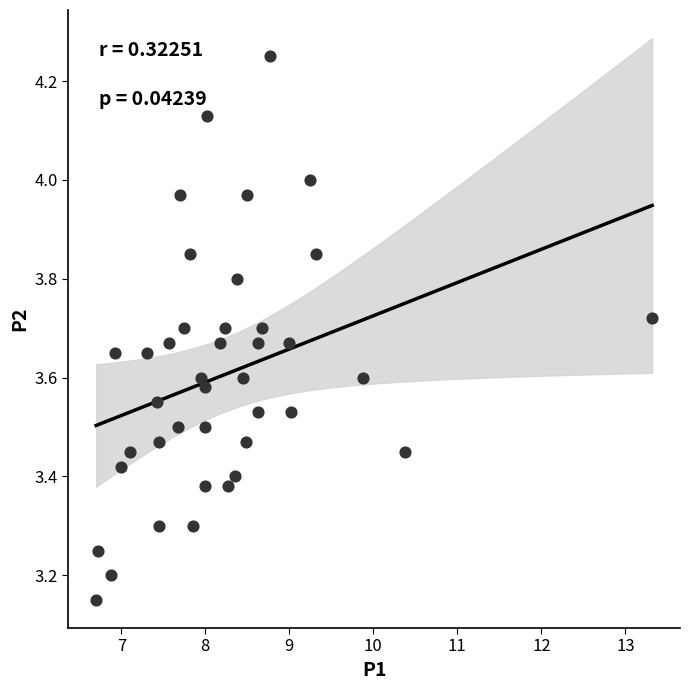

What is the range of Y values (max minus min)?

1.1